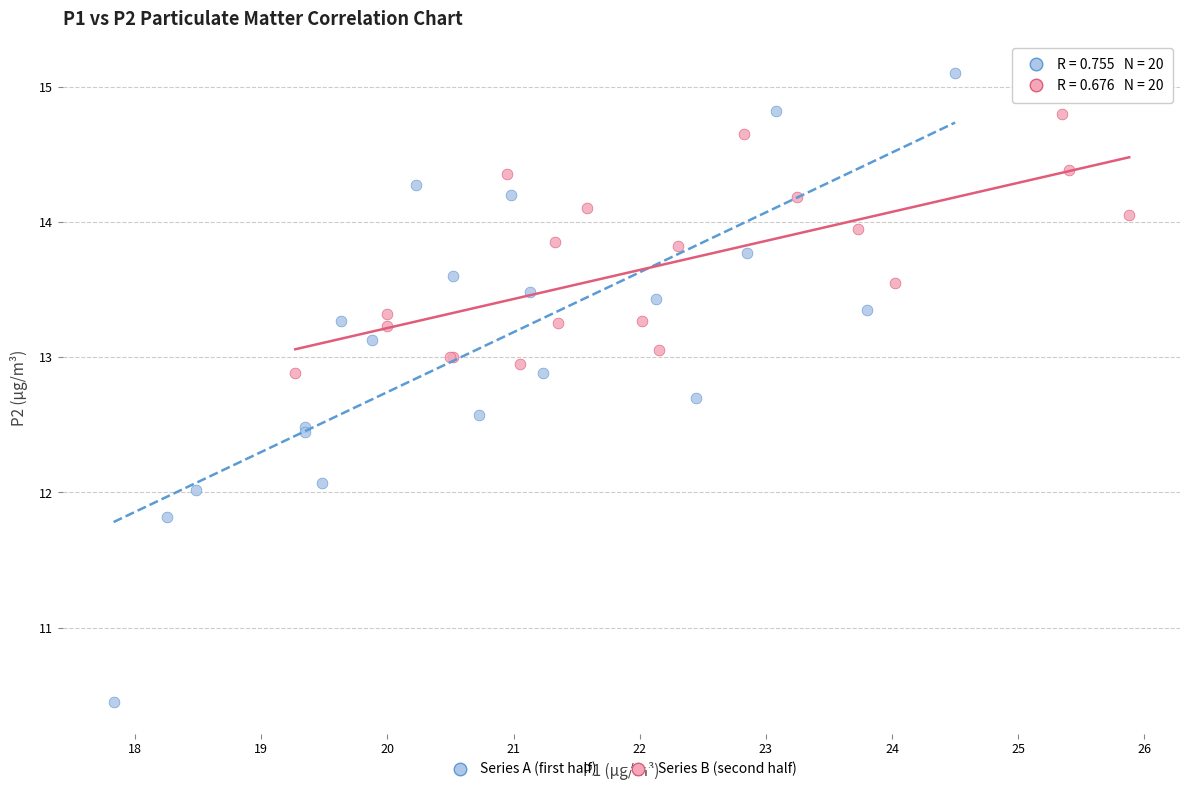

Which series reaches the maximum Y coordinate?

Series A (first half)